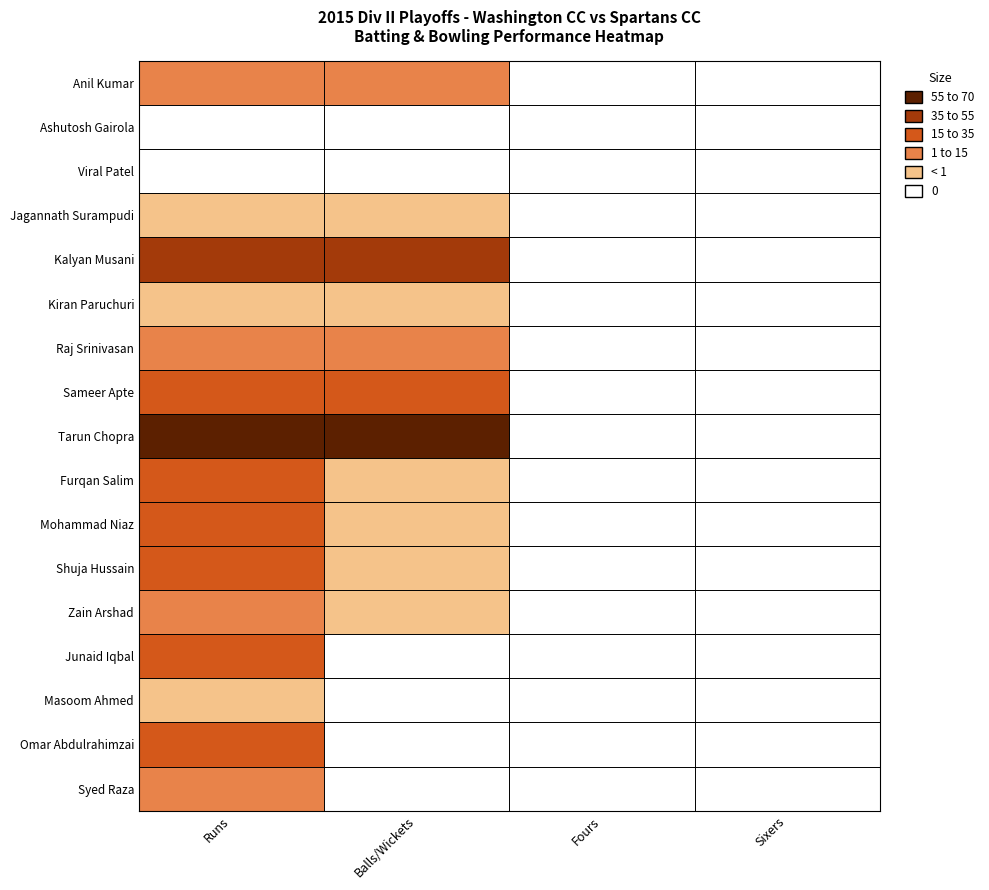

At how many categories does at least one series exceed 23?

2